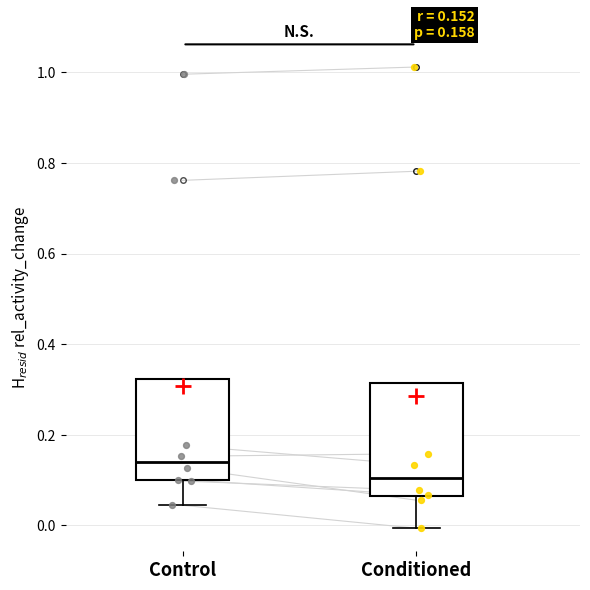

Which box is the tallest, from its lower edge to its upper edge?

Conditioned